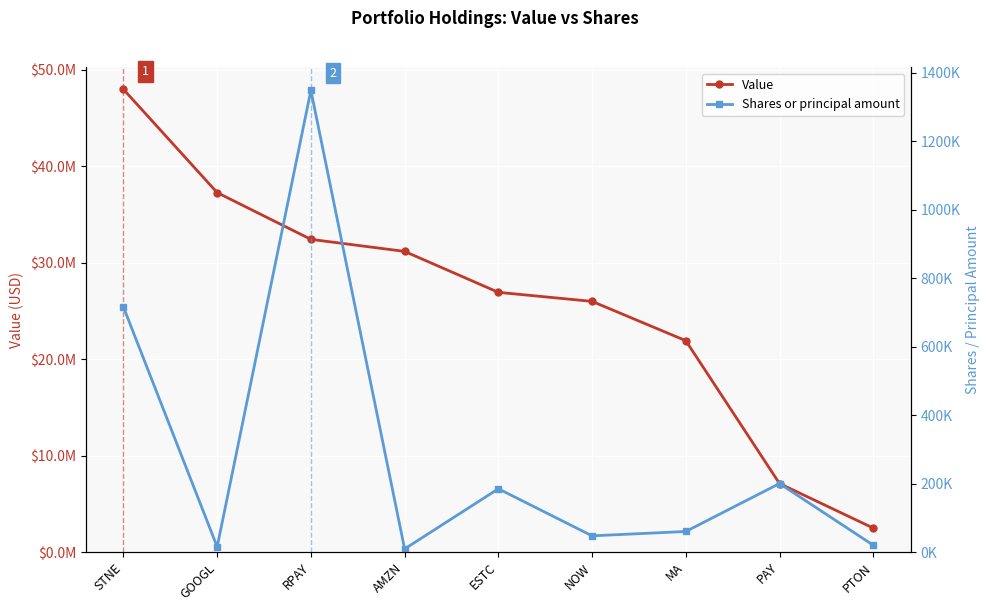

What is the total value across all series at STNE?

48669093